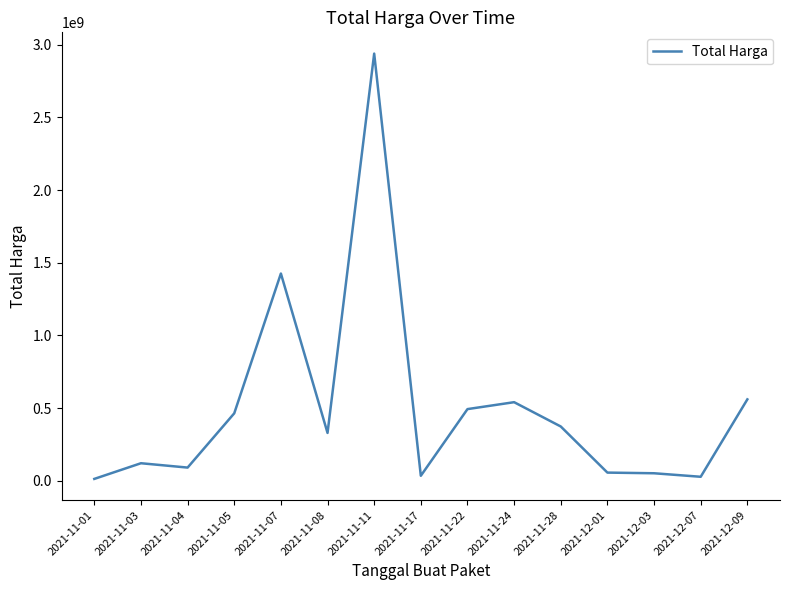

Which has a higher value, 2021-11-07 or 2021-11-24?

2021-11-07